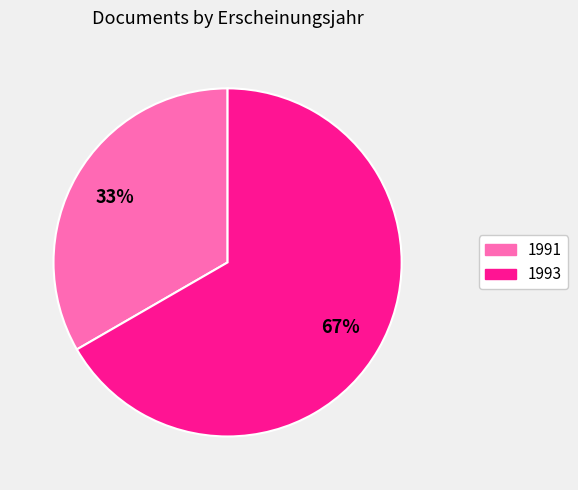

What is the largest slice in the pie chart?

1993